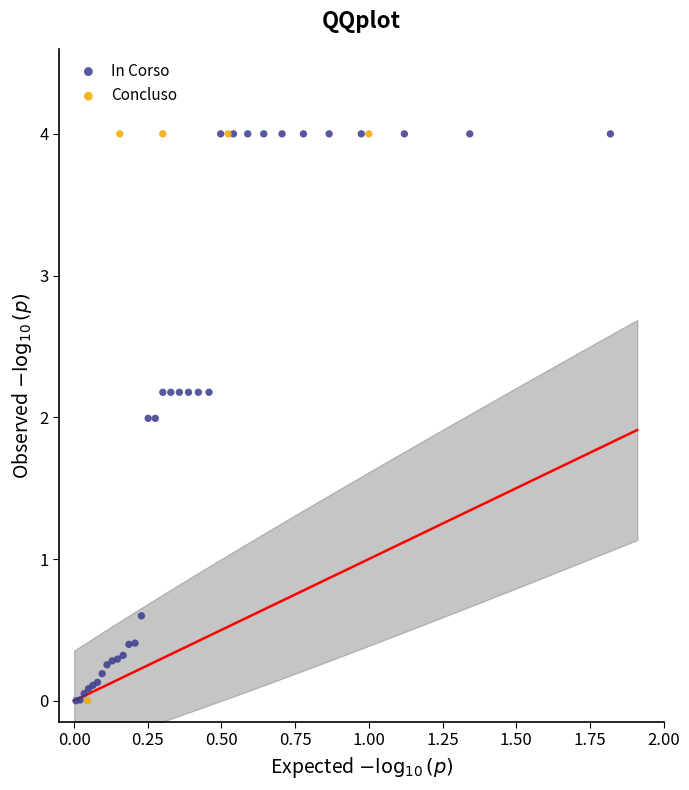

Which series has the largest Y range (max minus min)?

In Corso